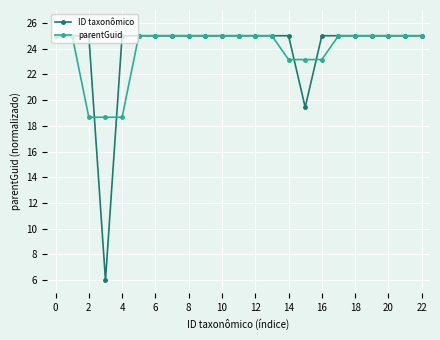

Which series has the largest range (max minus min)?

ID taxonômico